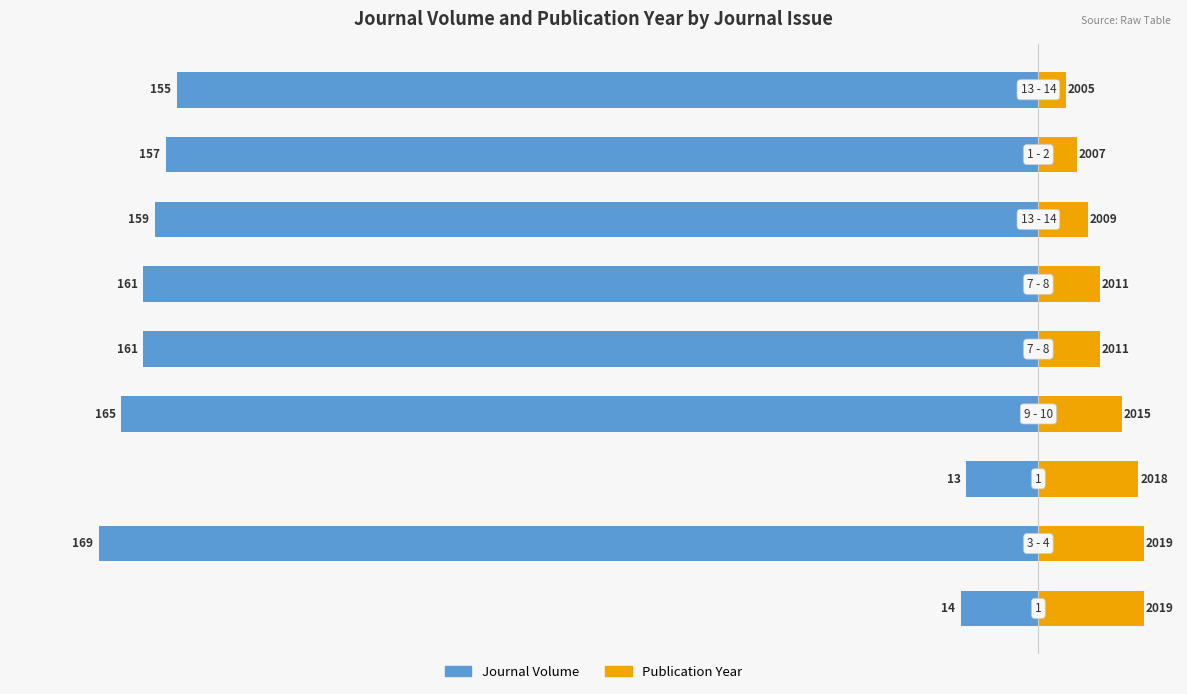

What is the value of the Journal Volume bar at the 7th from the left?

-159